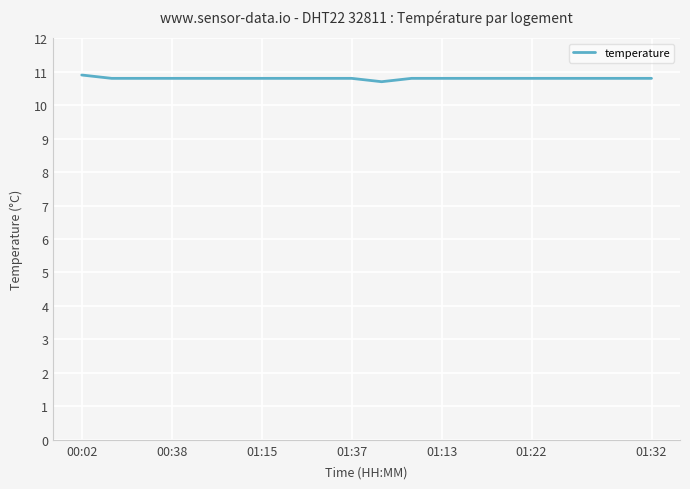

What is the maximum value shown in the chart?

10.9